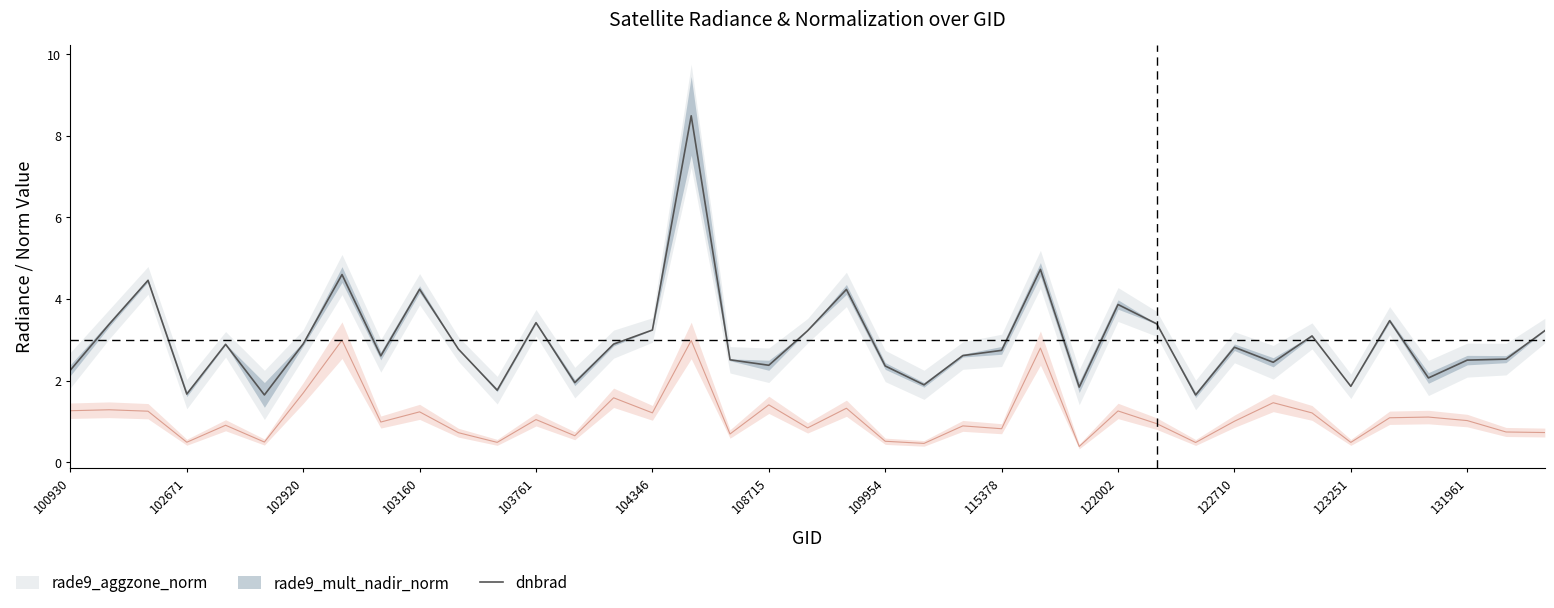

How many interior local valleys (lower than both neighbors) does the data have?

12